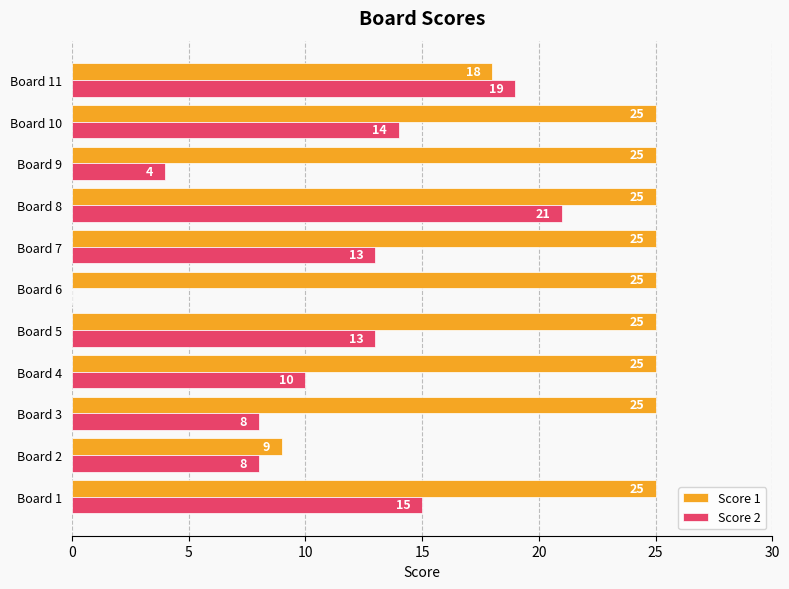

Between Board 2 and Board 8, which series saw the biggest shift?

Score 1